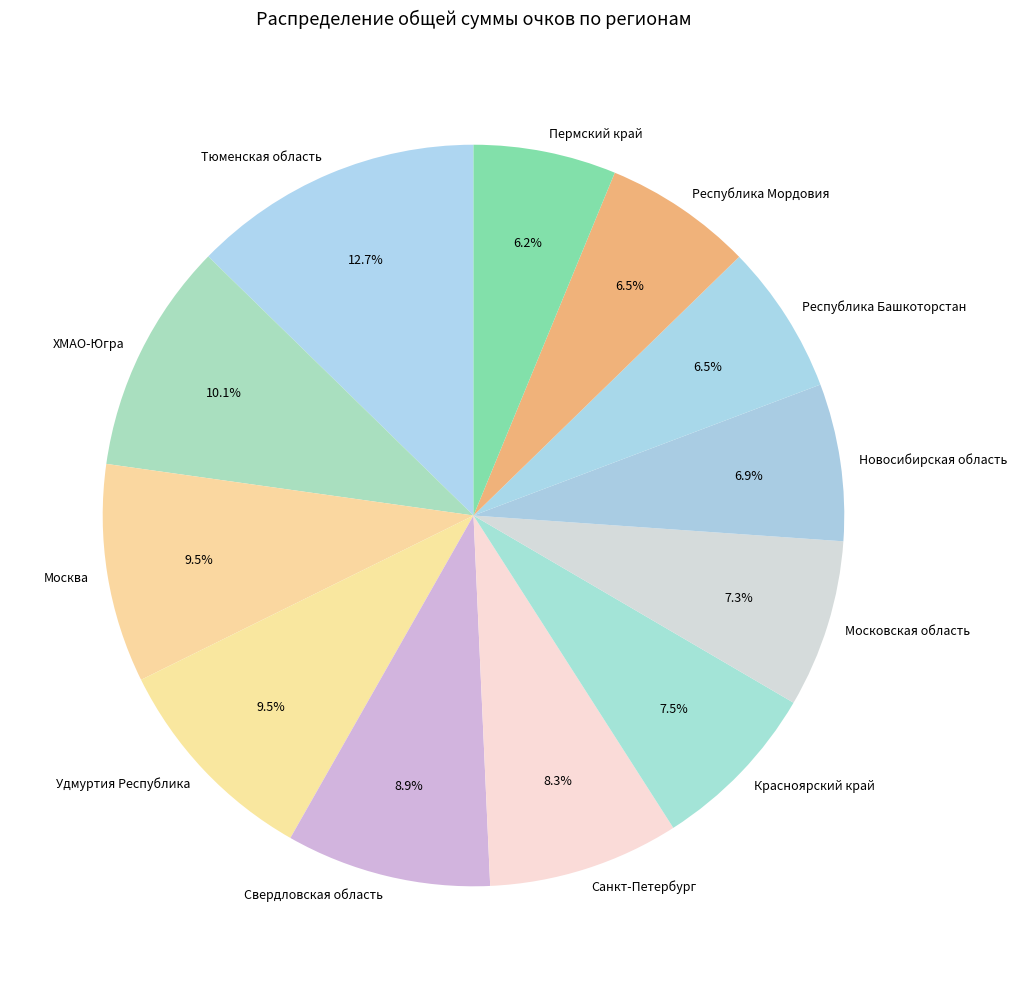

The ХМАО-Югра slice represents 5% of the pie. True or false?

False